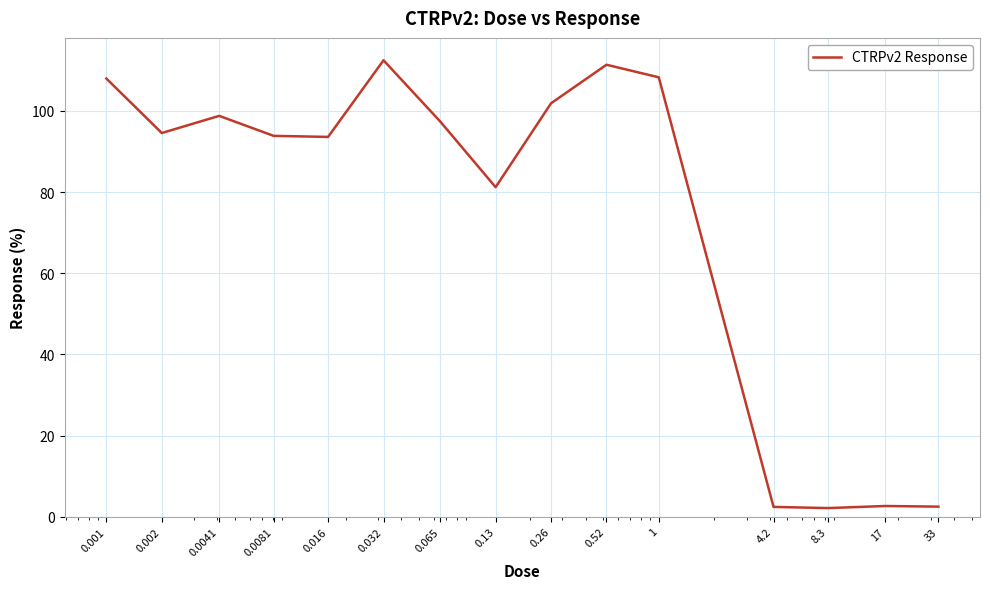

How many lines are shown in the chart?

1